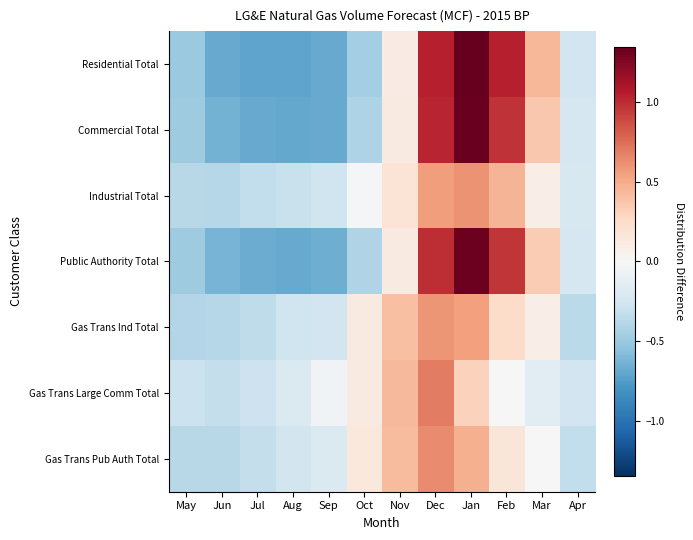

At how many categories does at least one series exceed 0?

6